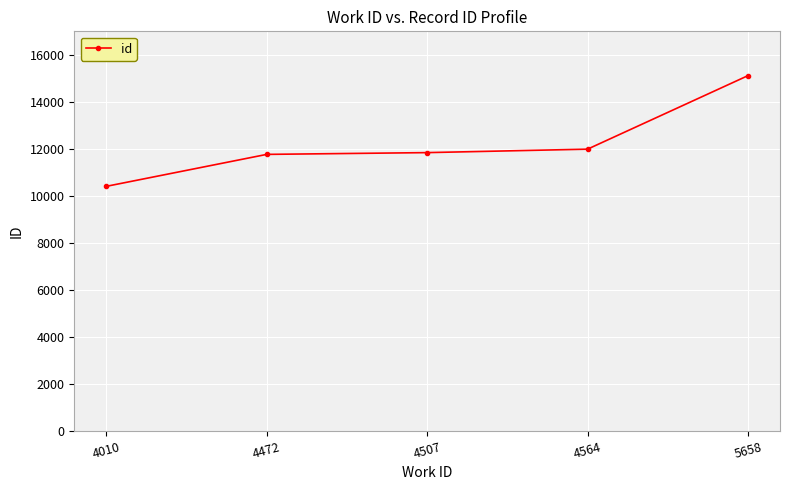

Reading left to right, list all the values displayed in this chart.

10406	11765	11840	11987	15114